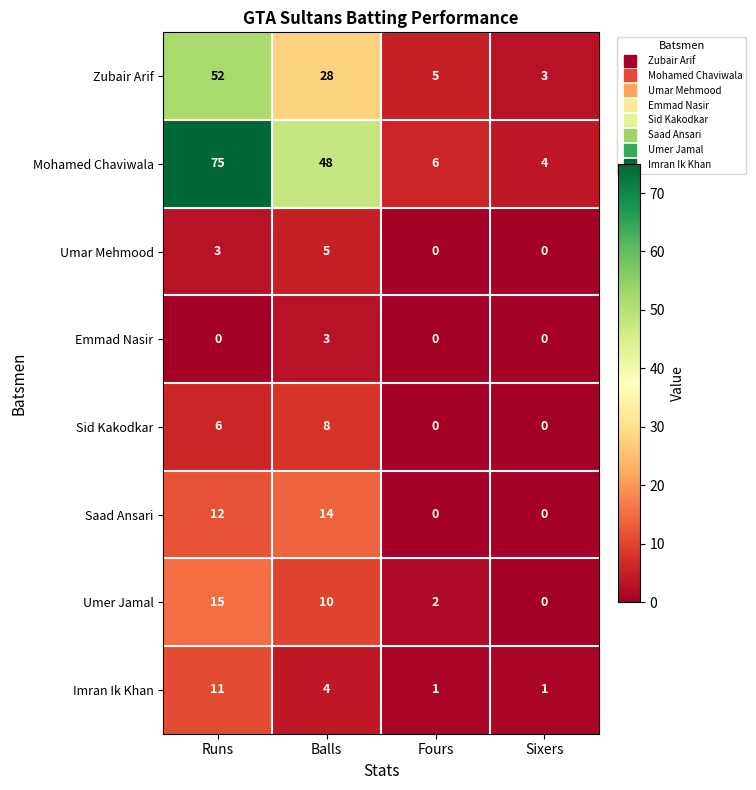

What is the average value of the Zubair Arif series?

22